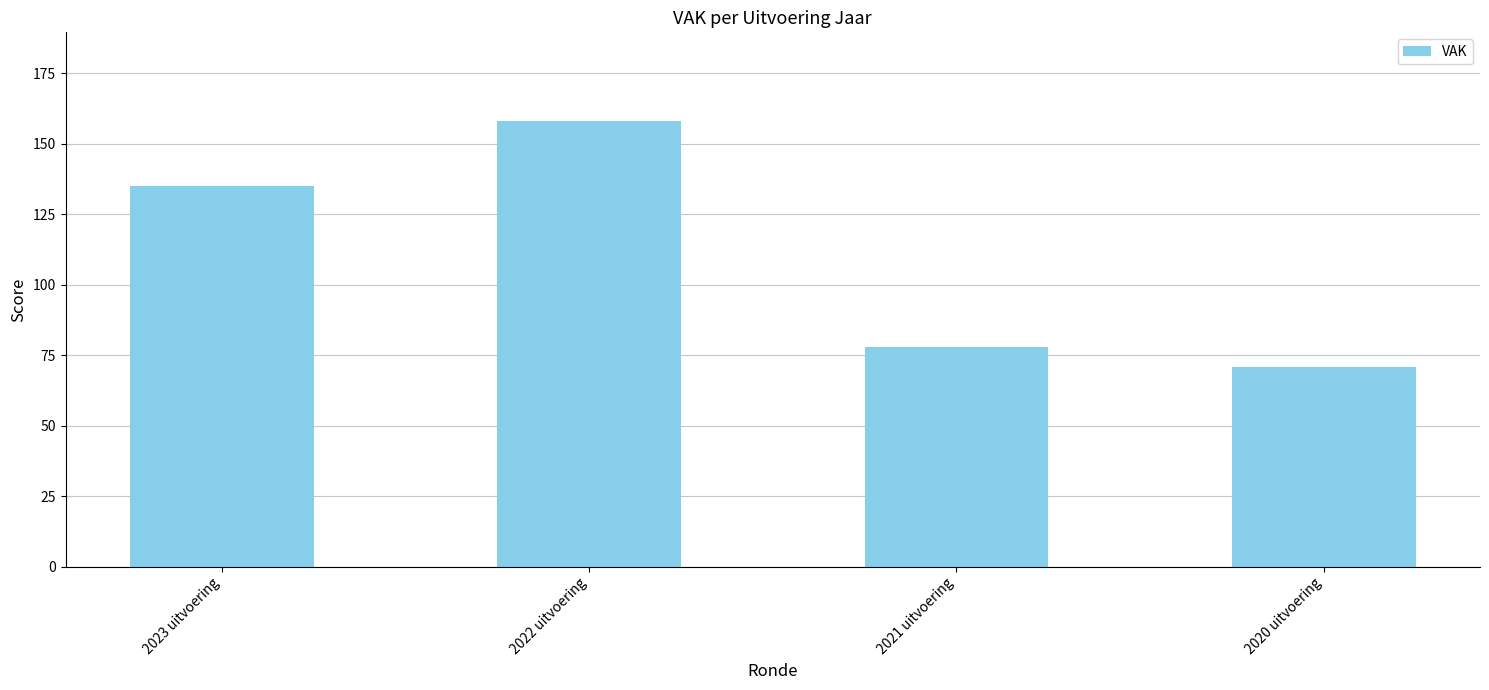

The value at 2023 uitvoering is 135. True or false?

True